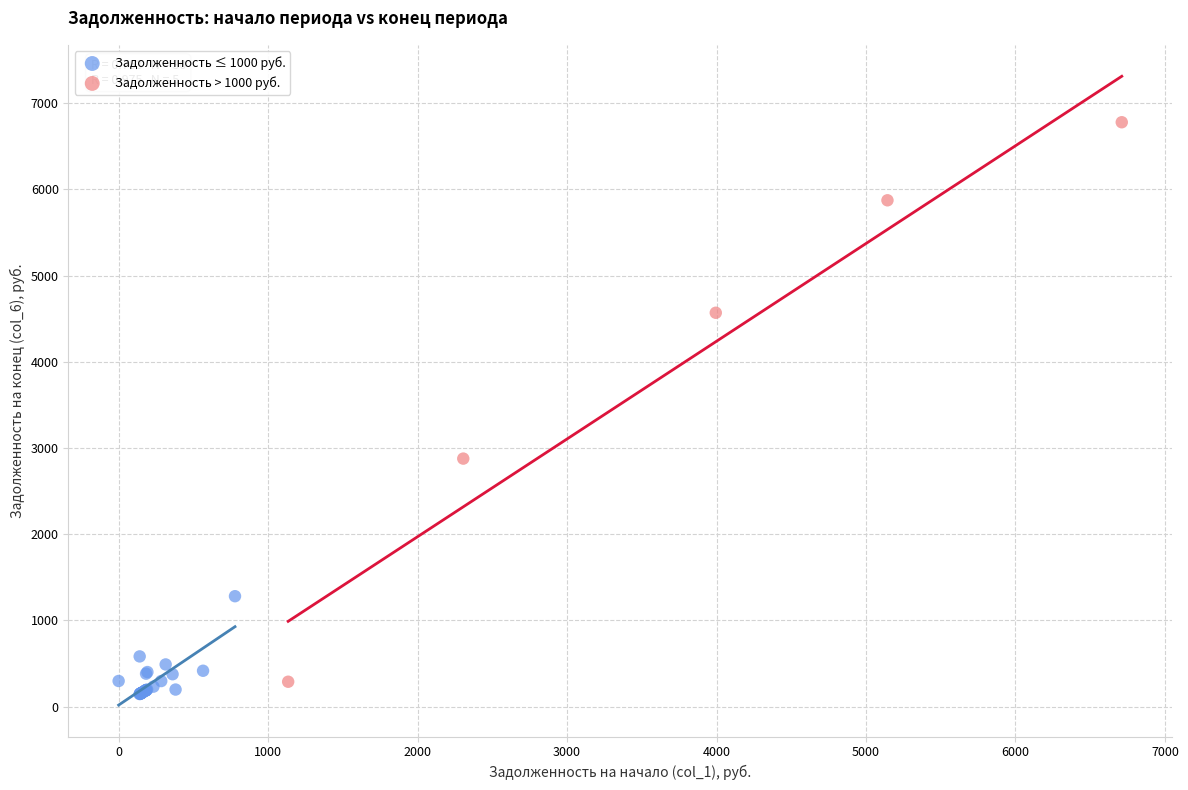

Which series has the largest Y range (max minus min)?

Задолженность > 1000 руб.